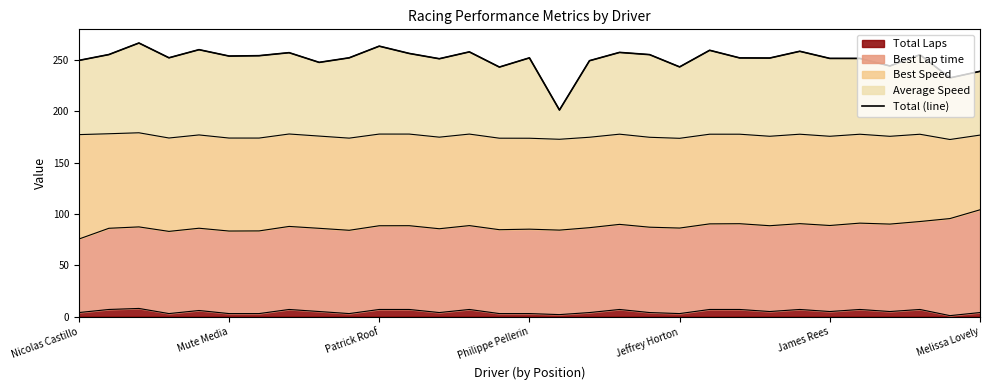

What is the value of the 4th point from the left?

252.0